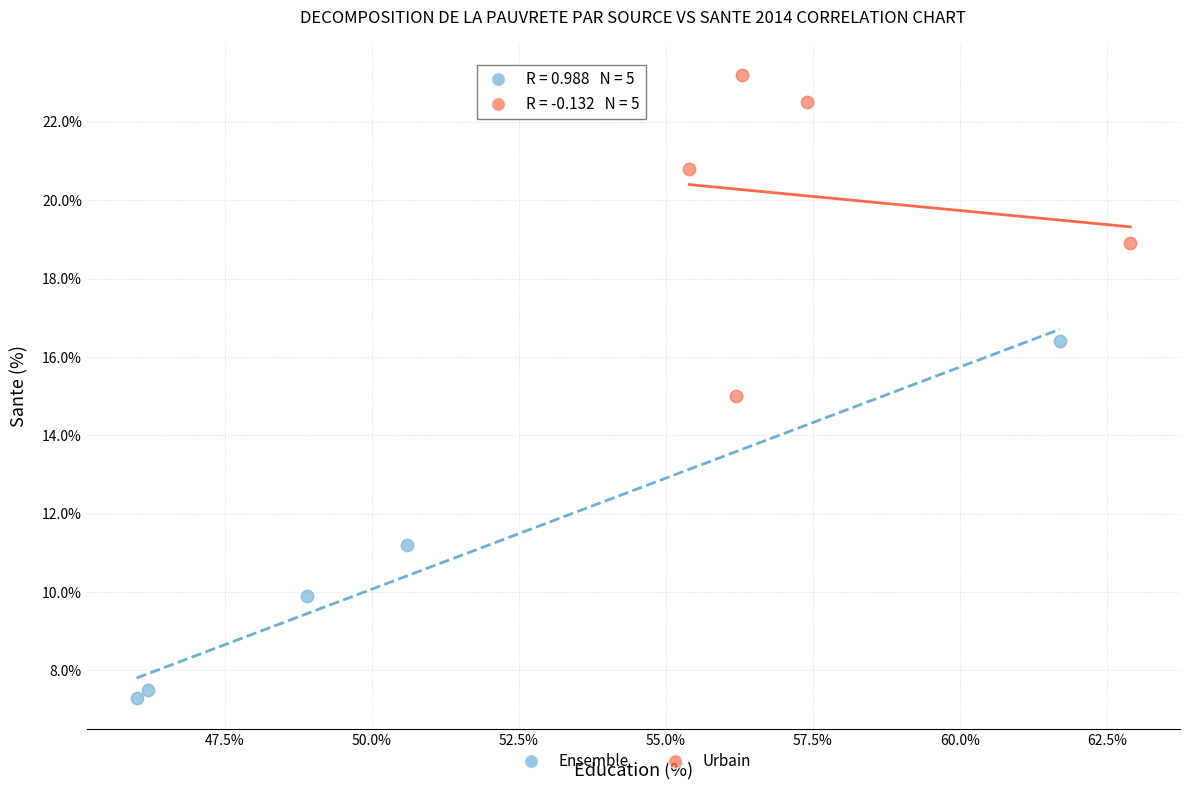

Which series reaches the maximum Y coordinate?

Urbain